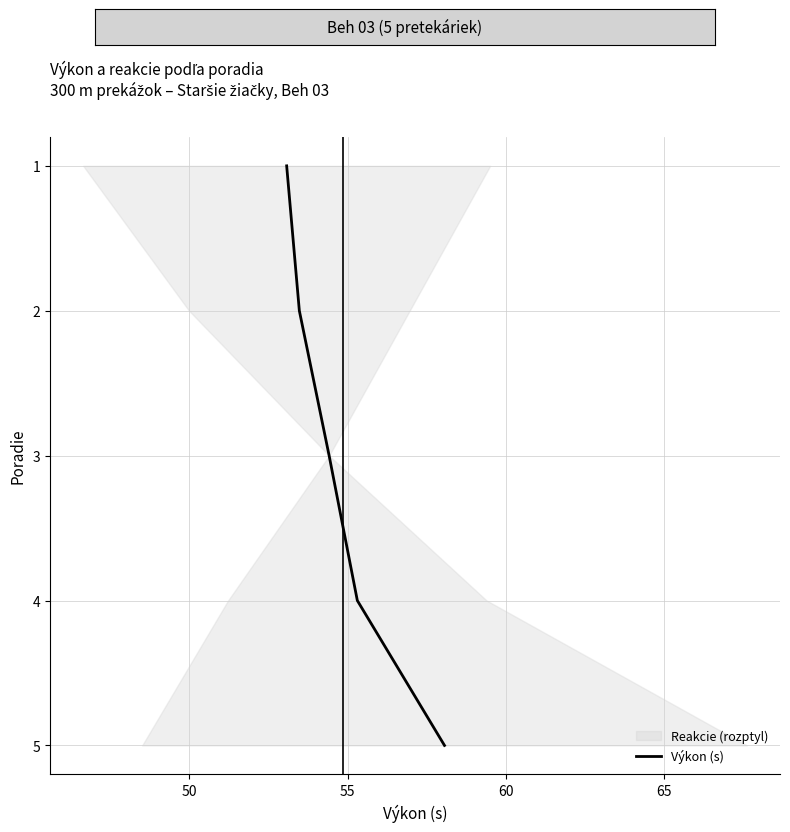

Reading right to left, what are all the values shown in this chart?

5	4	3	2	1